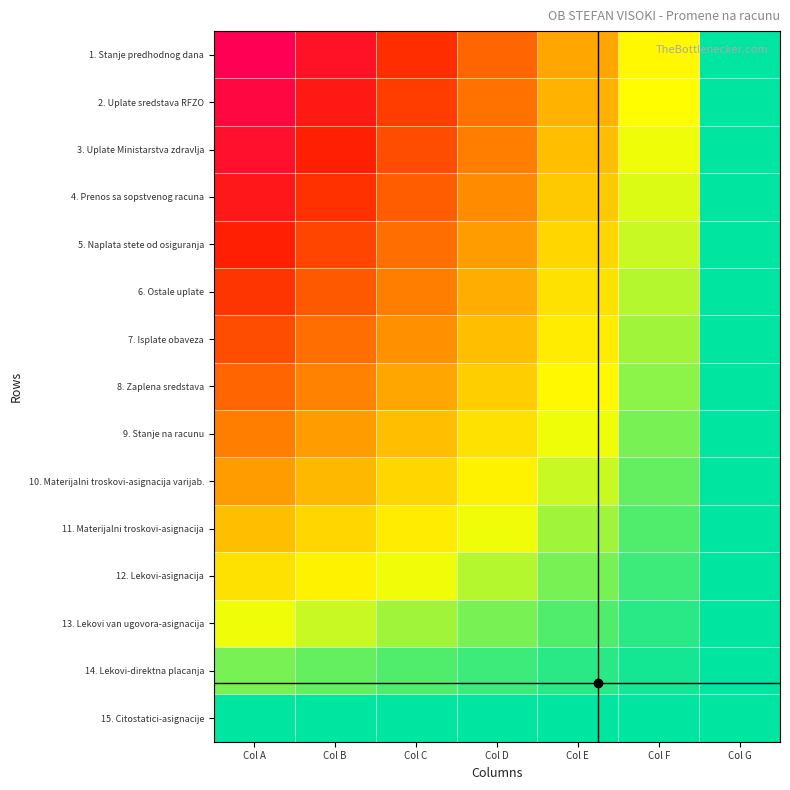

List the series in order of their peak value, lowest first.

15. Citostatici-asignacije, 14. Lekovi-direktna placanja, 13. Lekovi van ugovora-asignacija, 12. Lekovi-asignacija, 11. Materijalni troskovi-asignacija, 10. Materijalni troskovi-asignacija varijab., 9. Stanje na racunu, 8. Zaplena sredstava, 7. Isplate obaveza, 6. Ostale uplate, 5. Naplata stete od osiguranja, 4. Prenos sa sopstvenog racuna, 3. Uplate Ministarstva zdravlja, 2. Uplate sredstava RFZO, 1. Stanje predhodnog dana